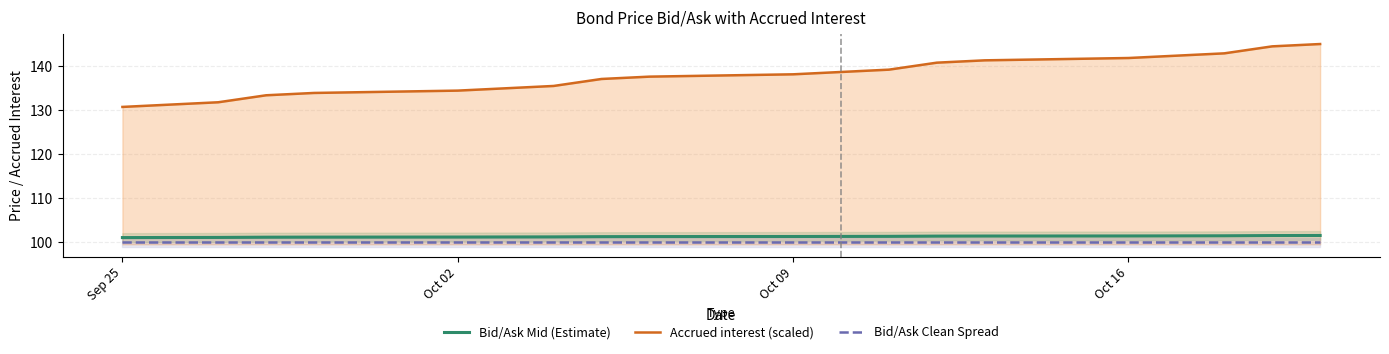

True or false: Bid/Ask Mid (Estimate) and Accrued interest (scaled) intersect in this chart.

False